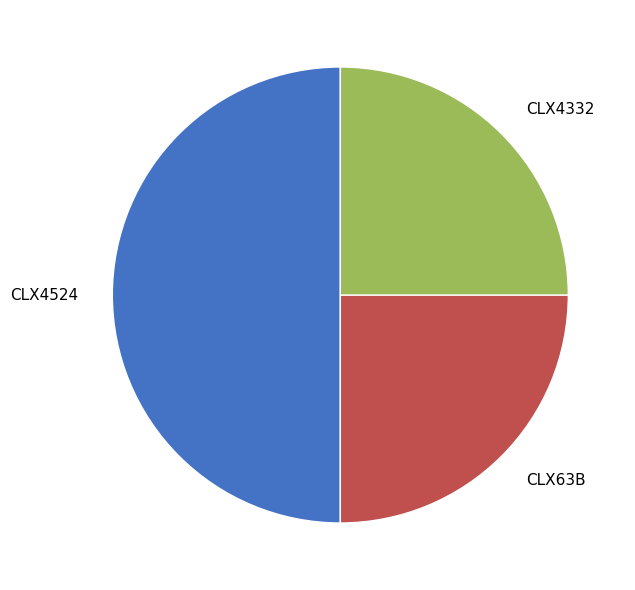

Approximately how many times larger is the value at CLX4332 compared to CLX63B?

1.0